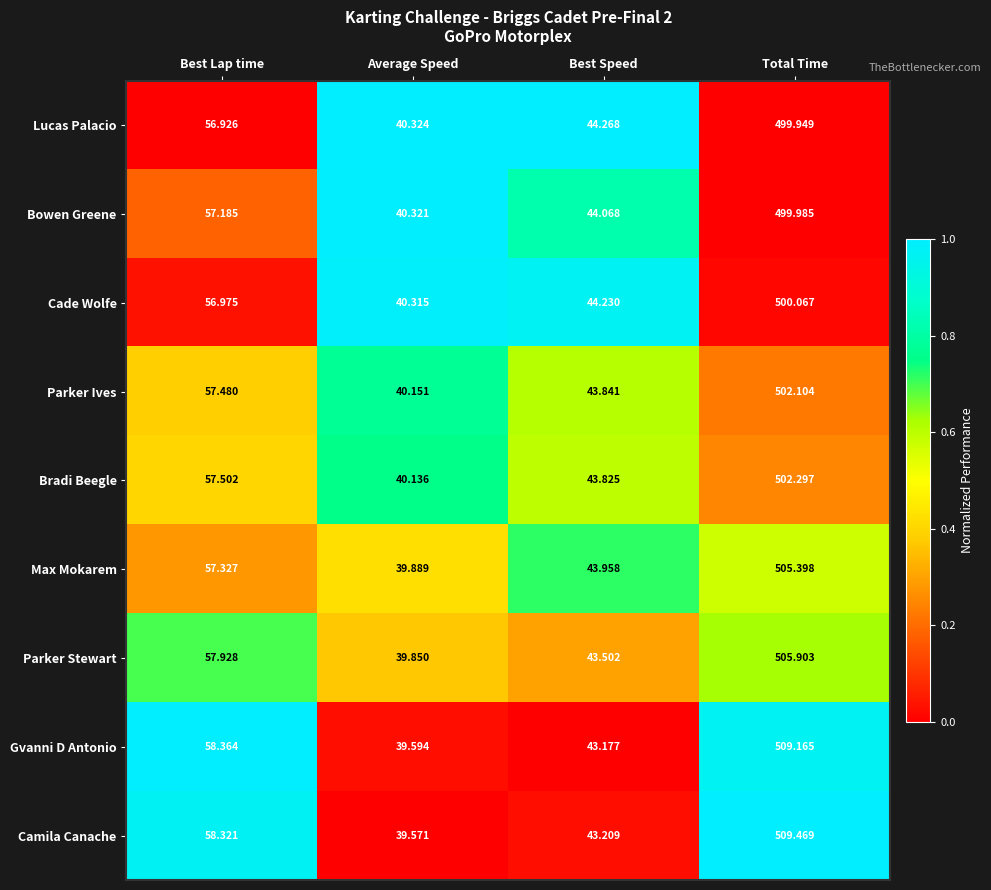

At which category does the chart reach its peak across all series?

Total Time